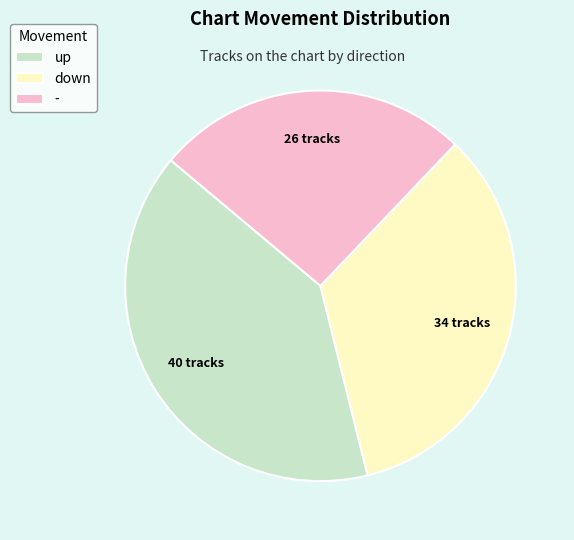

What is the largest slice in the pie chart?

up